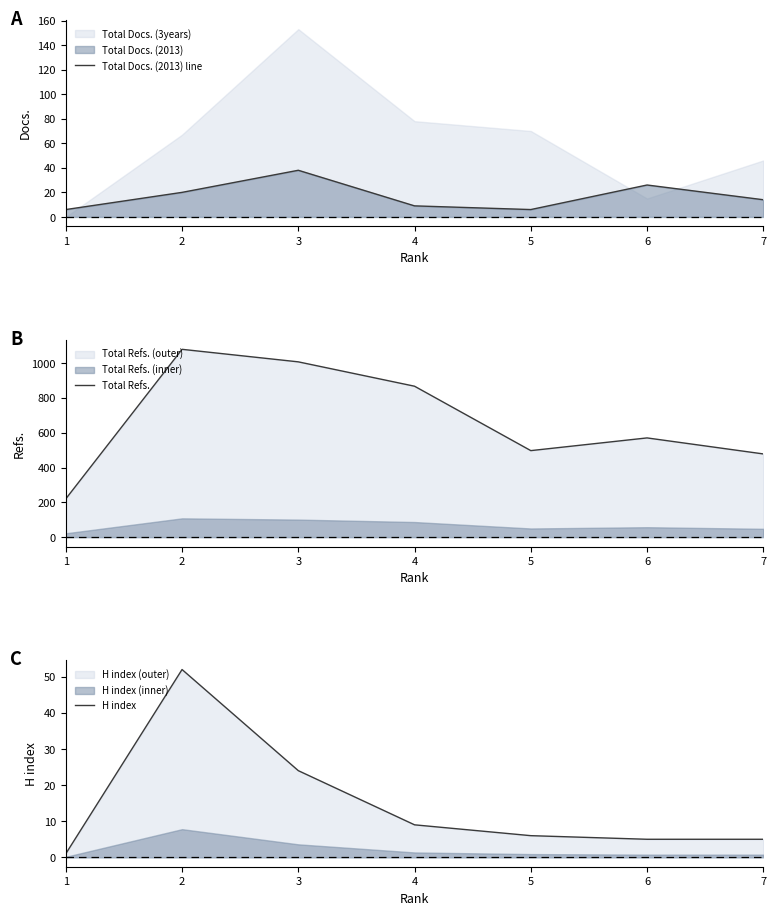

What is the sum of all H index values?

102